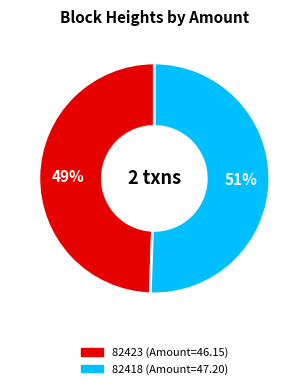

Which slice is the largest?

82418